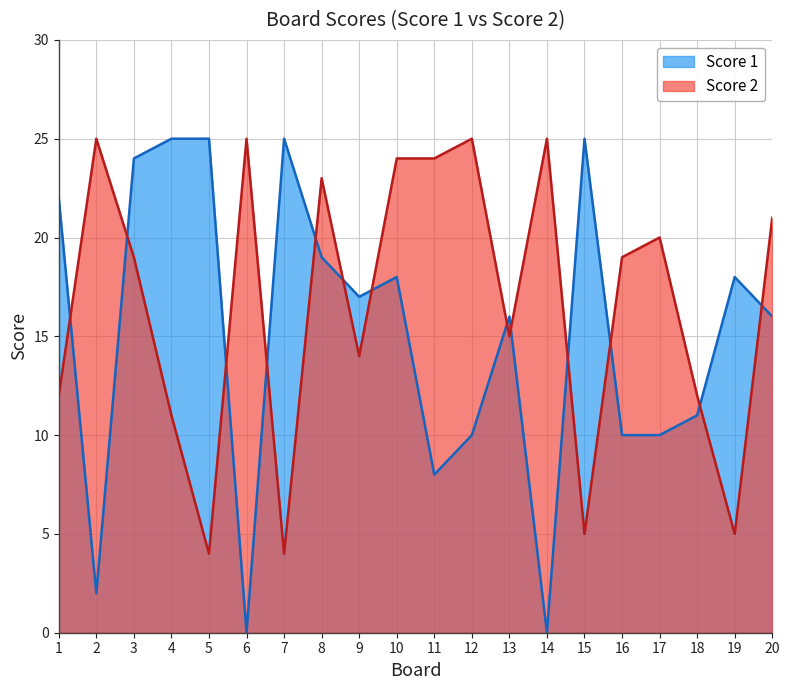

How many values in the Score 2 series exceed 19?

9